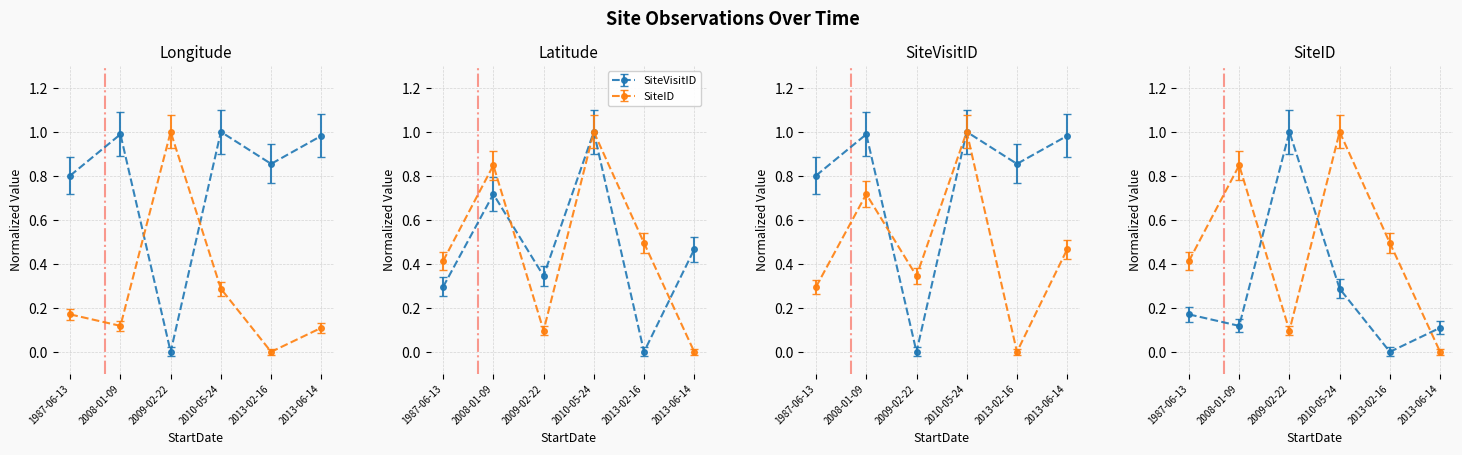

What is the label of the 4th point from the right?

2009-02-22